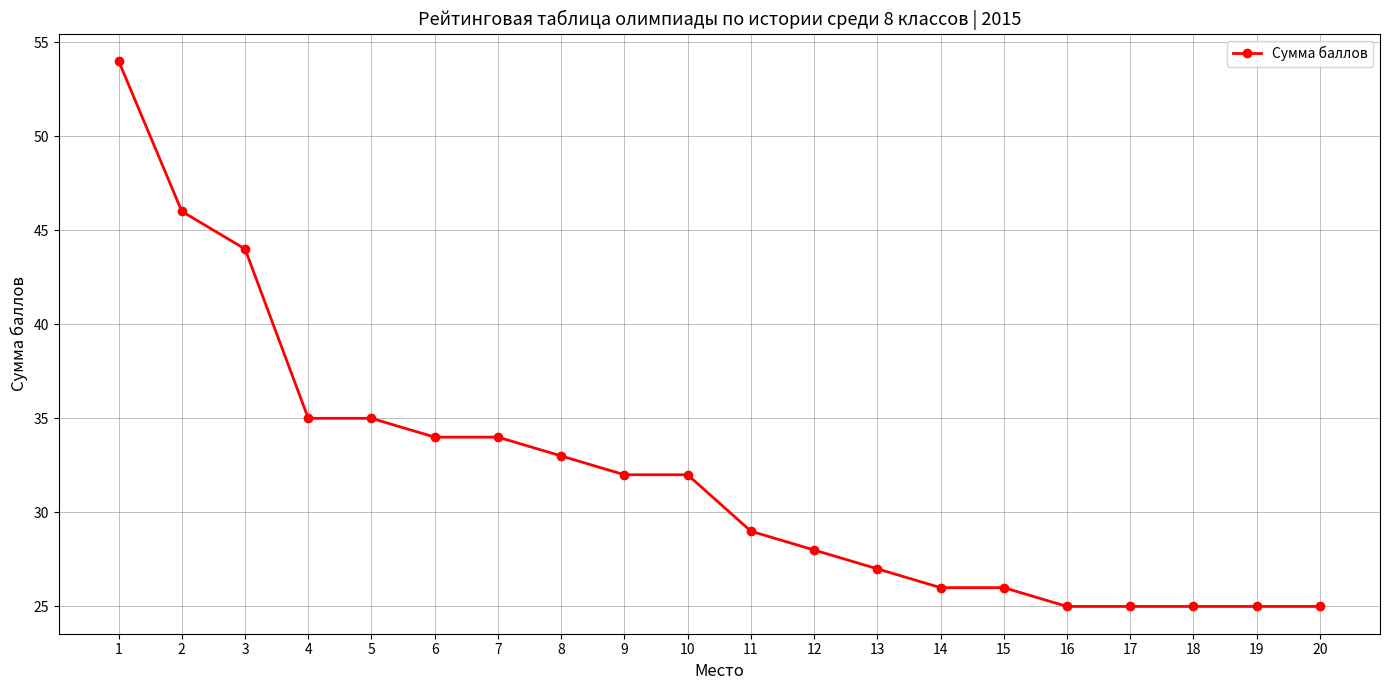

Approximately how many times larger is the value at 8 compared to 7?

1.0